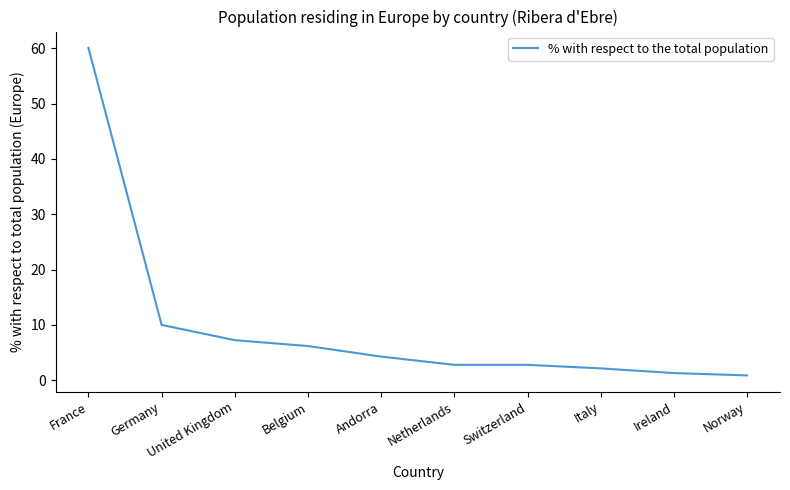

What is the maximum value shown in the chart?

60.1